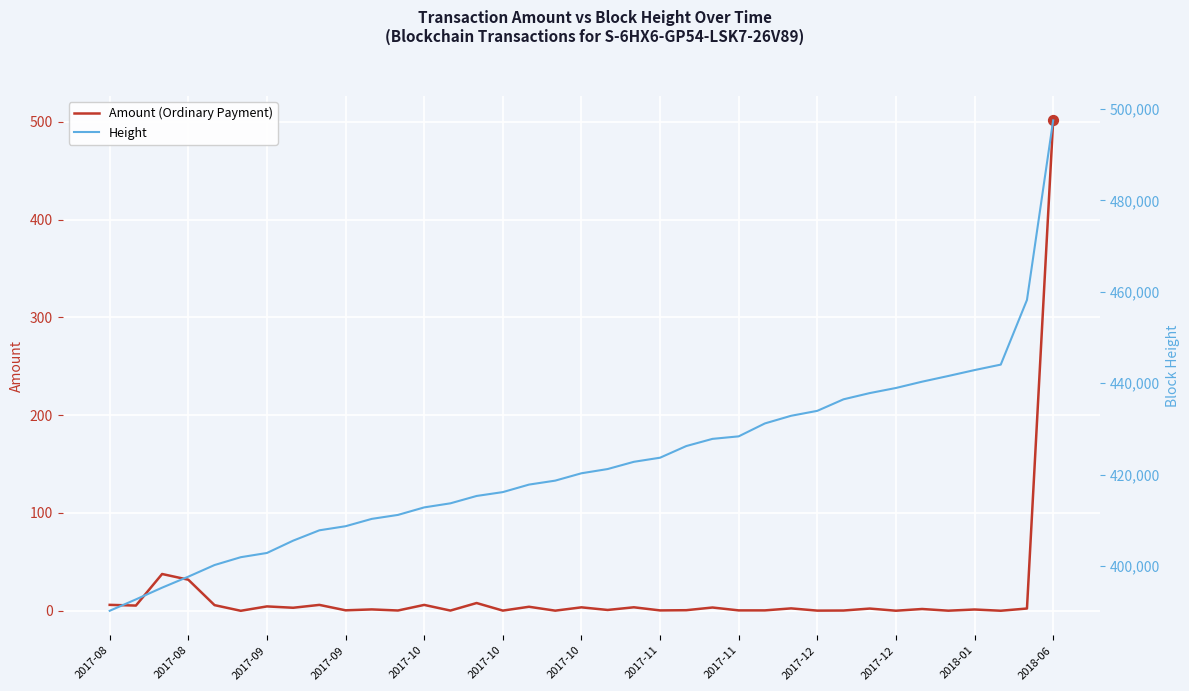

Which series reaches the minimum Y coordinate?

Amount (Ordinary Payment)